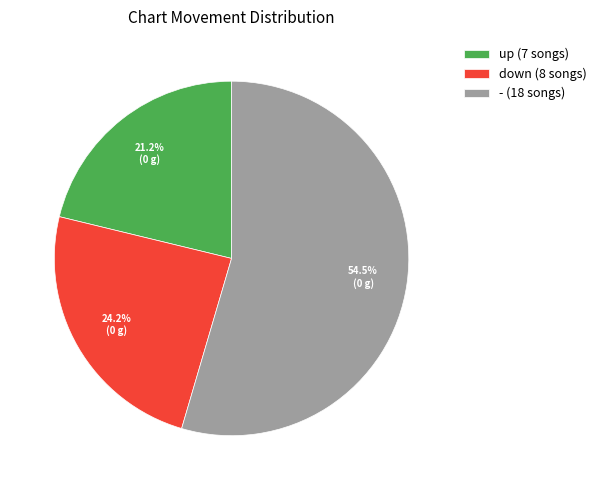

The down slice represents 24% of the pie. True or false?

True